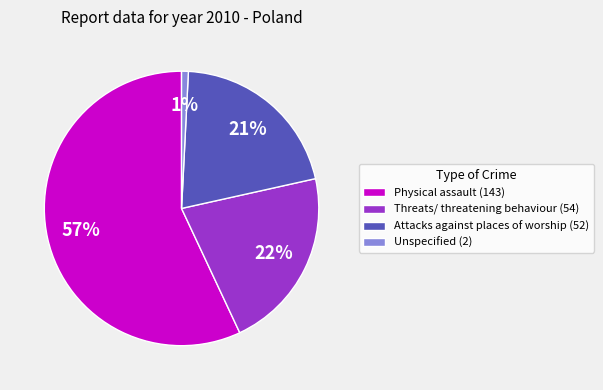

Is there any slice that represents more than half of the pie?

Yes